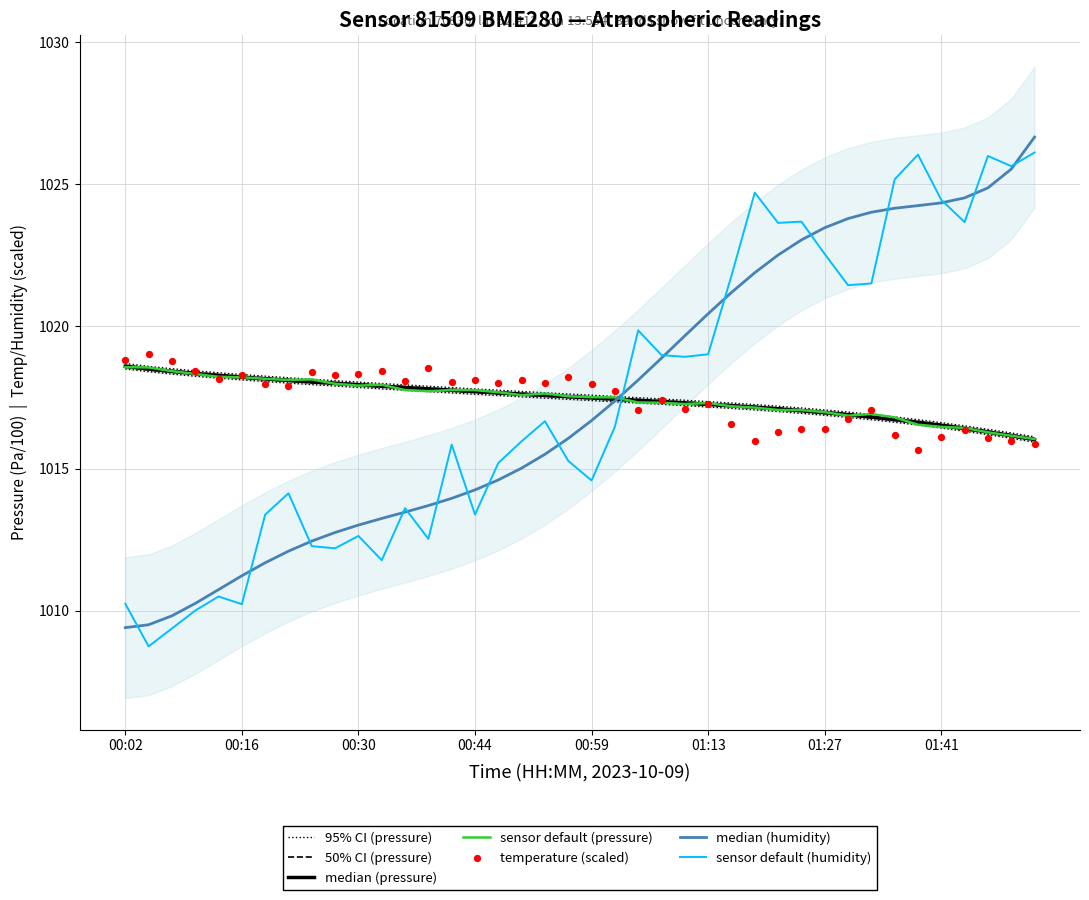

At how many categories does at least one series exceed 1016?

40